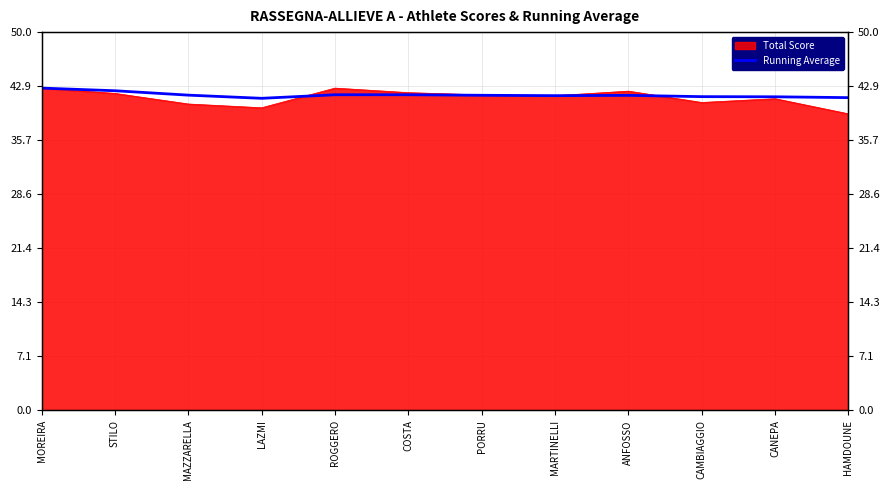

How many values are between 41 and 42?

10